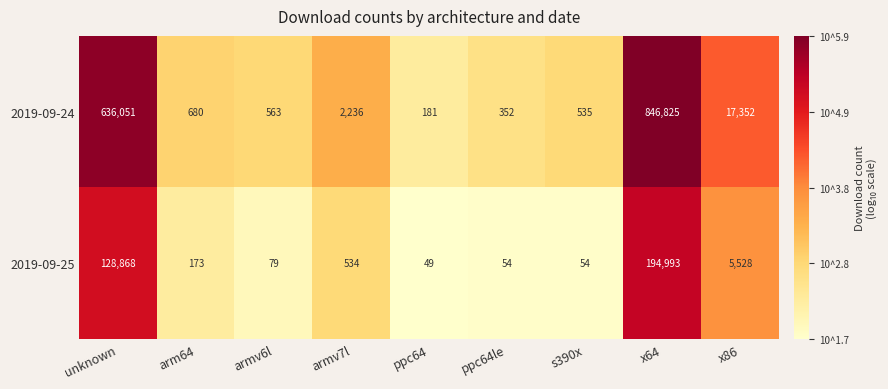

True or false: 2019-09-24 has a value of 636051 at unknown.

True